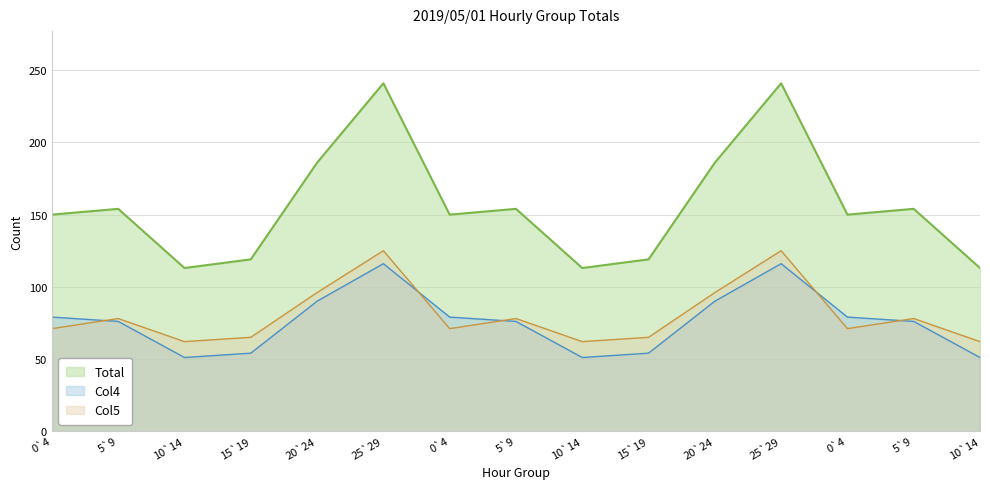

What is the maximum value for Col5?

125